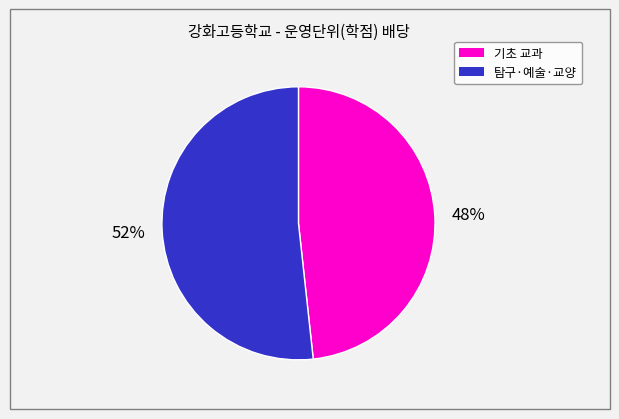

To the nearest percent, what is the average slice percentage?

50%